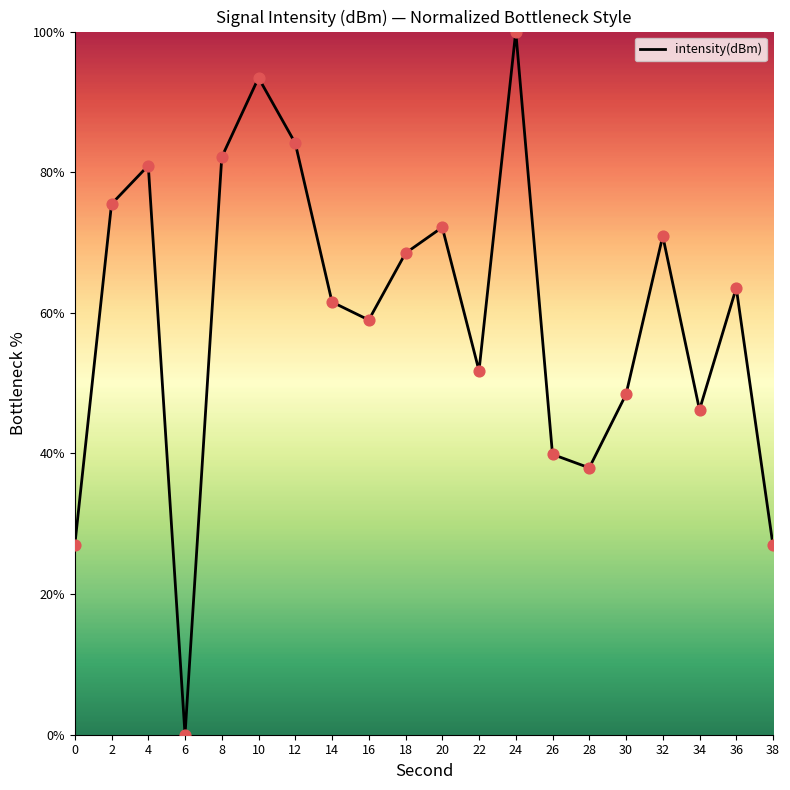

What is the change in value from 24 to 36?

-36.5